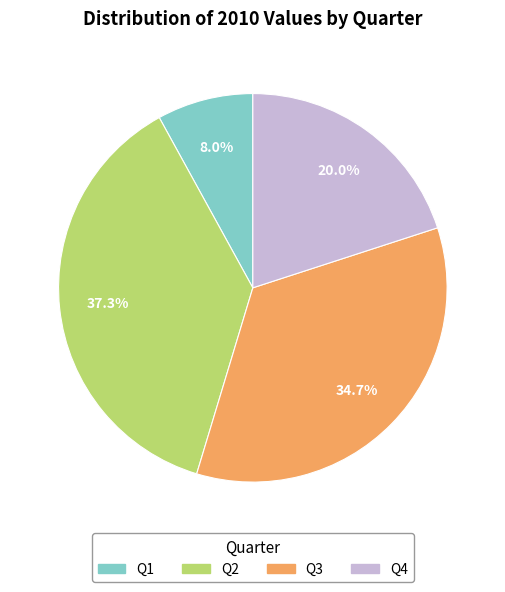

Which slice is the smallest?

Q1